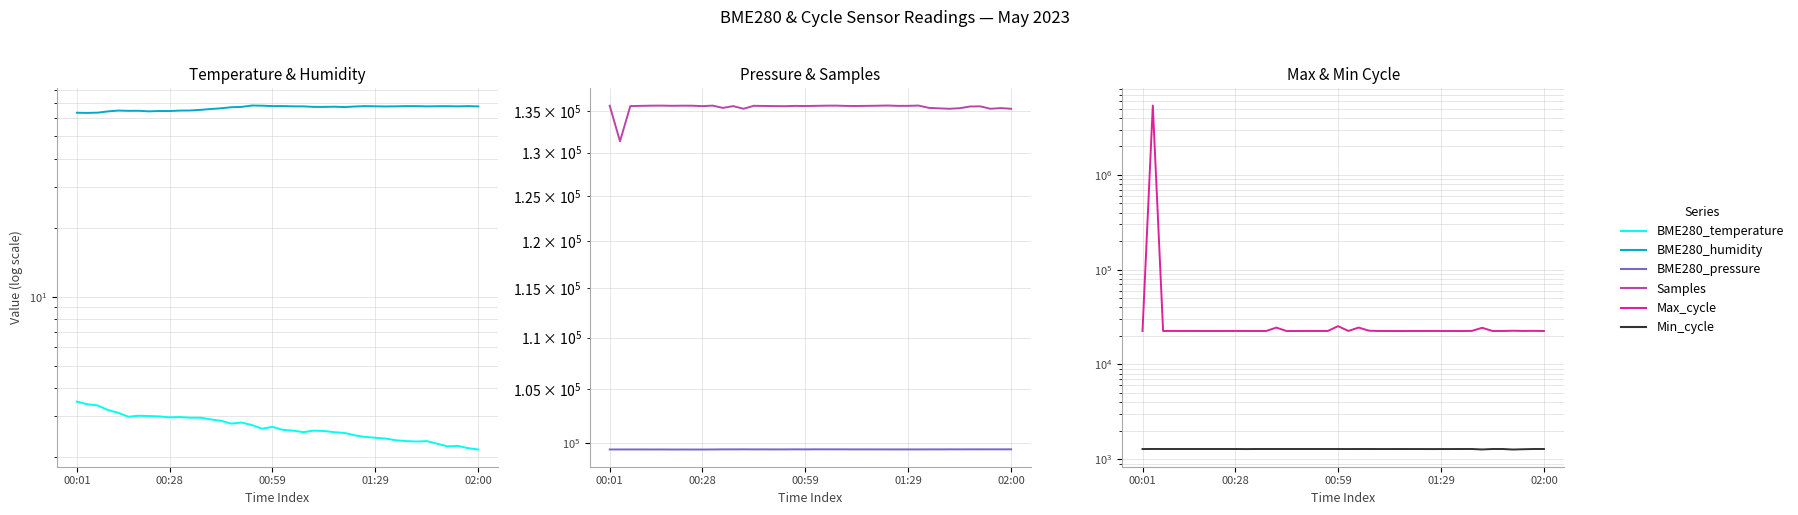

True or false: Samples and BME280_pressure intersect in this chart.

False